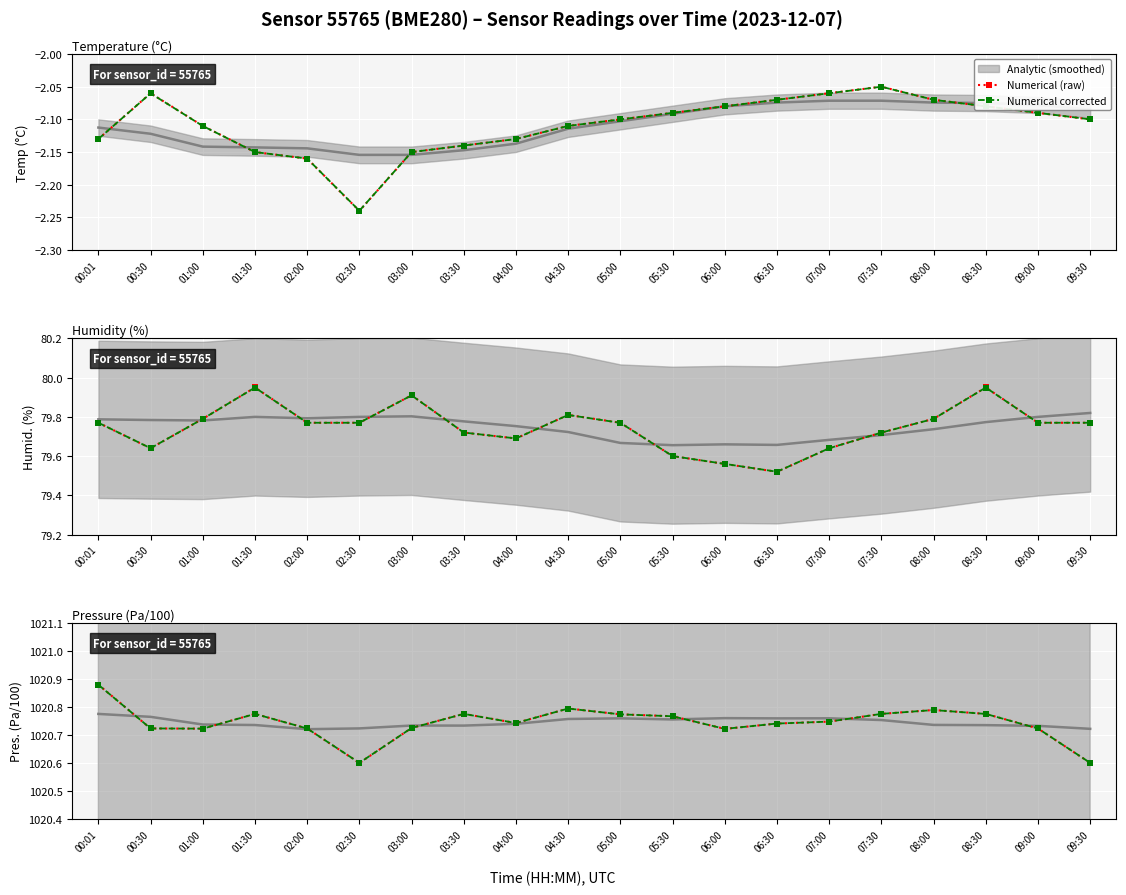

Reading left to right, what are all the values shown in this chart?

Numerical (raw): 1020.9	1020.7	1020.7	1020.8	1020.7	1020.6	1020.7	1020.8	1020.7	1020.8	1020.8	1020.8	1020.7	1020.7	1020.7	1020.8	1020.8	1020.8	1020.7	1020.6
Numerical corrected: 1020.9	1020.7	1020.7	1020.8	1020.7	1020.6	1020.7	1020.8	1020.7	1020.8	1020.8	1020.8	1020.7	1020.7	1020.7	1020.8	1020.8	1020.8	1020.7	1020.6